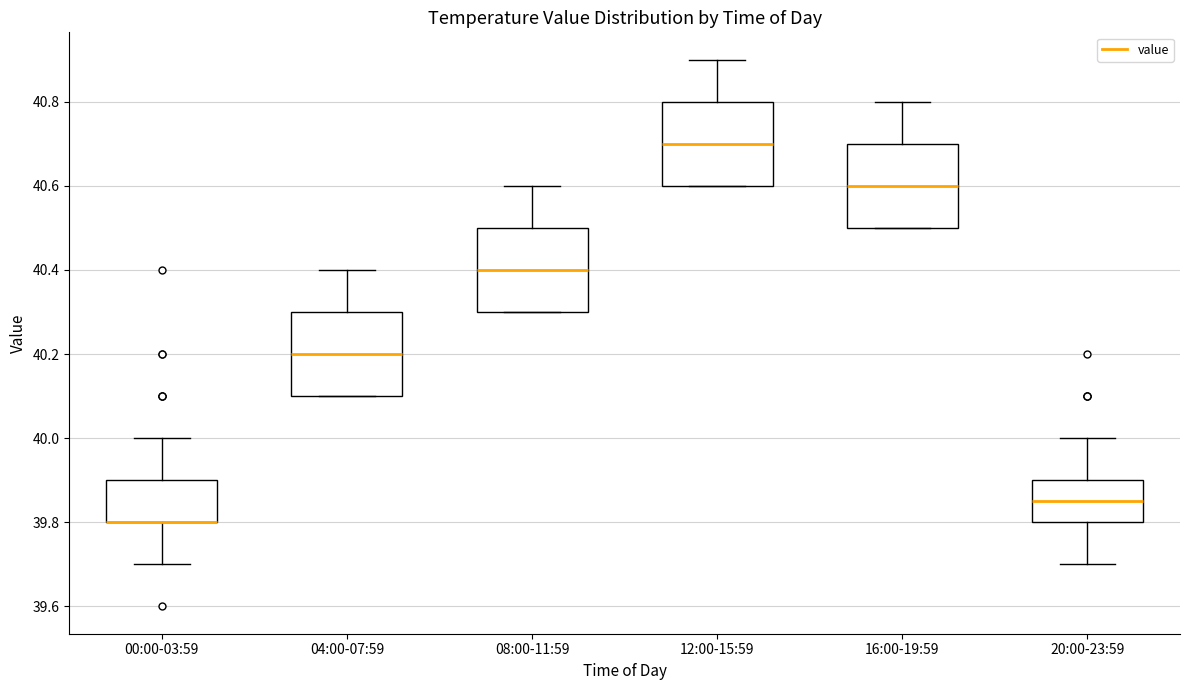

Reading left to right, transcribe this box plot: for each box, give where its median line is, the range the box spans, and where its two whiskers end, as read against the y-axis. The values are not printed on the chart, so give them approximately, as read against the axis.

00:00-03:59: median 39.80 (drawn on the box's lower edge), box 39.80 to 39.90, whiskers 39.70 to 40.00
04:00-07:59: median 40.20, box 40.10 to 40.30, whiskers 40.10 to 40.40
08:00-11:59: median 40.40, box 40.30 to 40.50, whiskers 40.30 to 40.60
12:00-15:59: median 40.70, box 40.60 to 40.80, whiskers 40.60 to 40.90
16:00-19:59: median 40.60, box 40.50 to 40.70, whiskers 40.50 to 40.80
20:00-23:59: median 39.86, box 39.80 to 39.90, whiskers 39.70 to 40.00